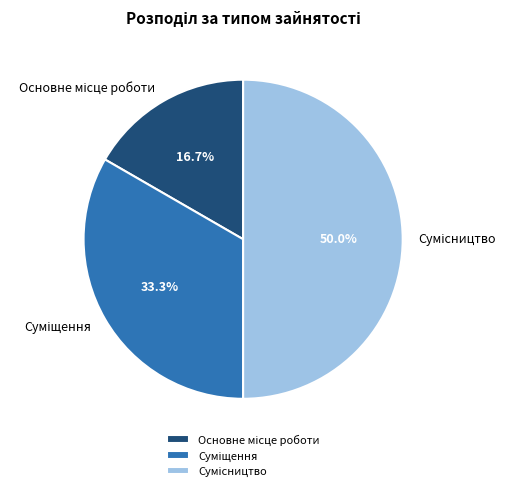

Count the number of slices in the pie.

3